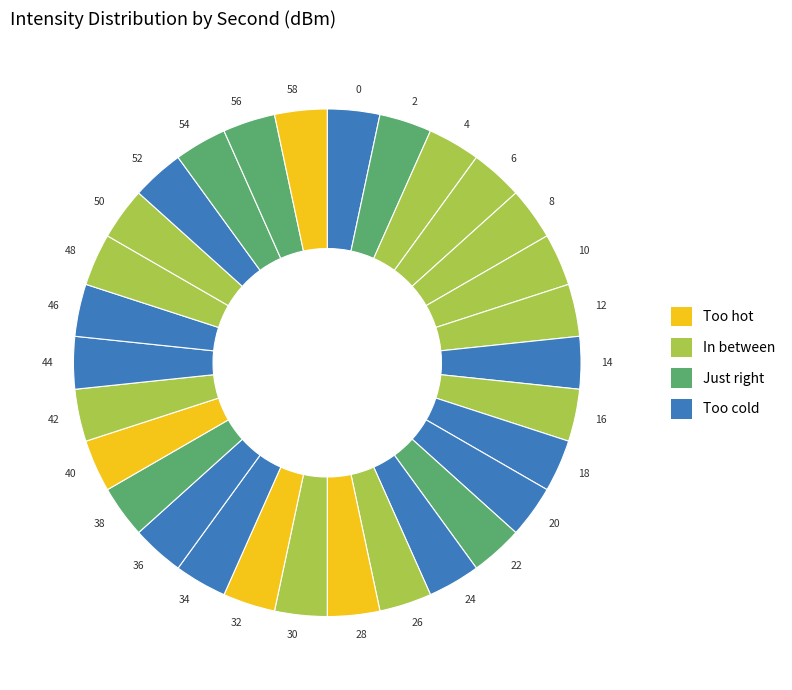

Is 40 the majority of the pie?

No